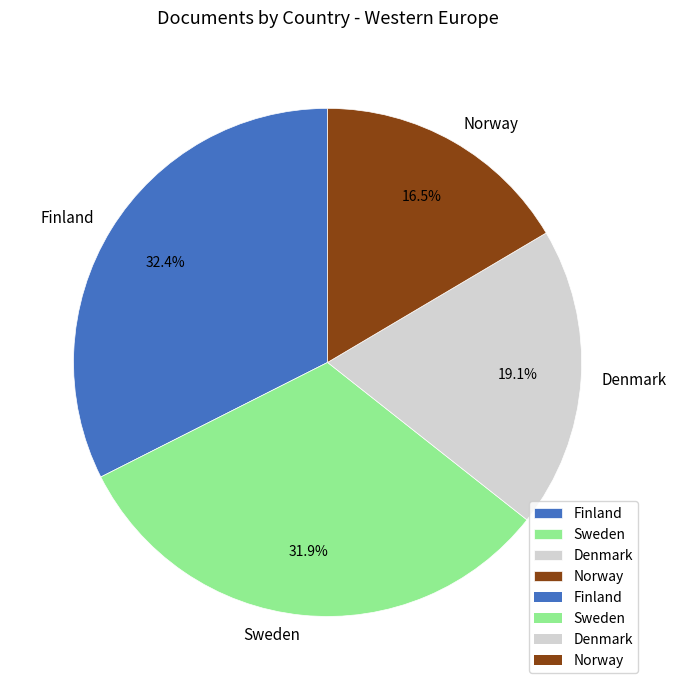

How many slices are in this pie chart?

4